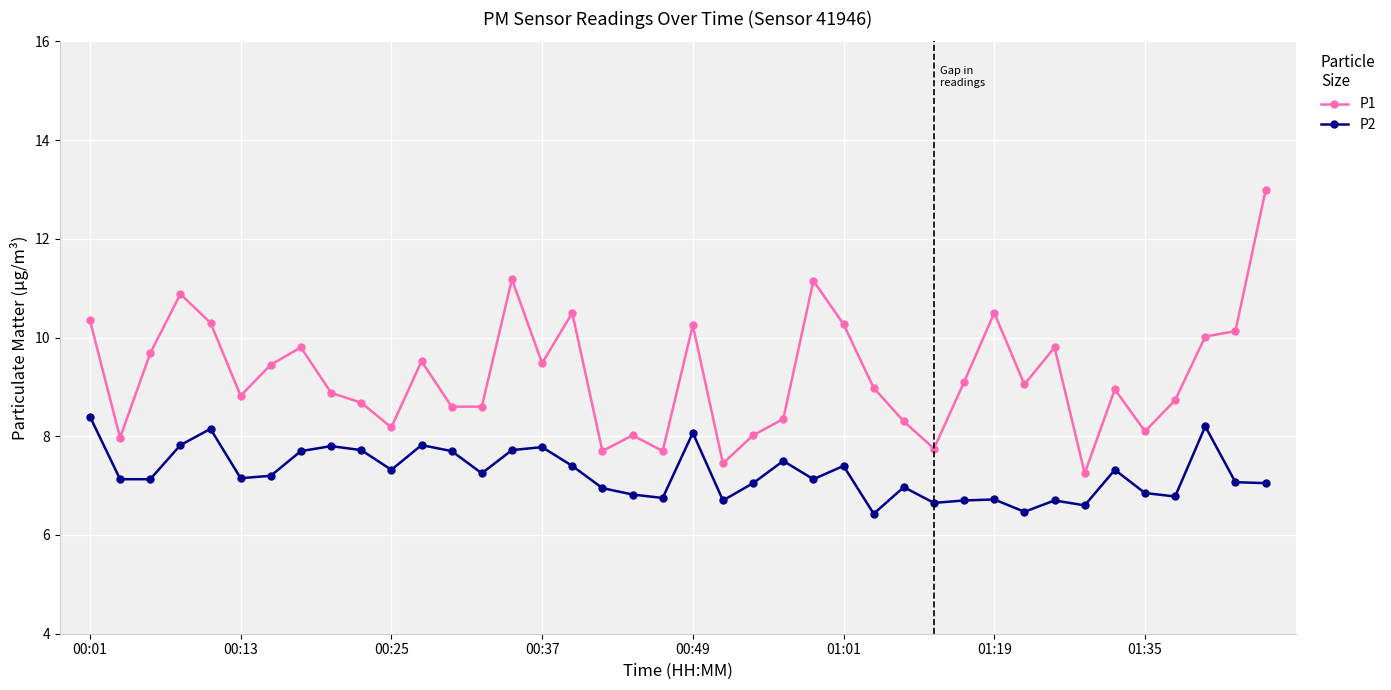

How many interior local peaks does the P1 series have?

11